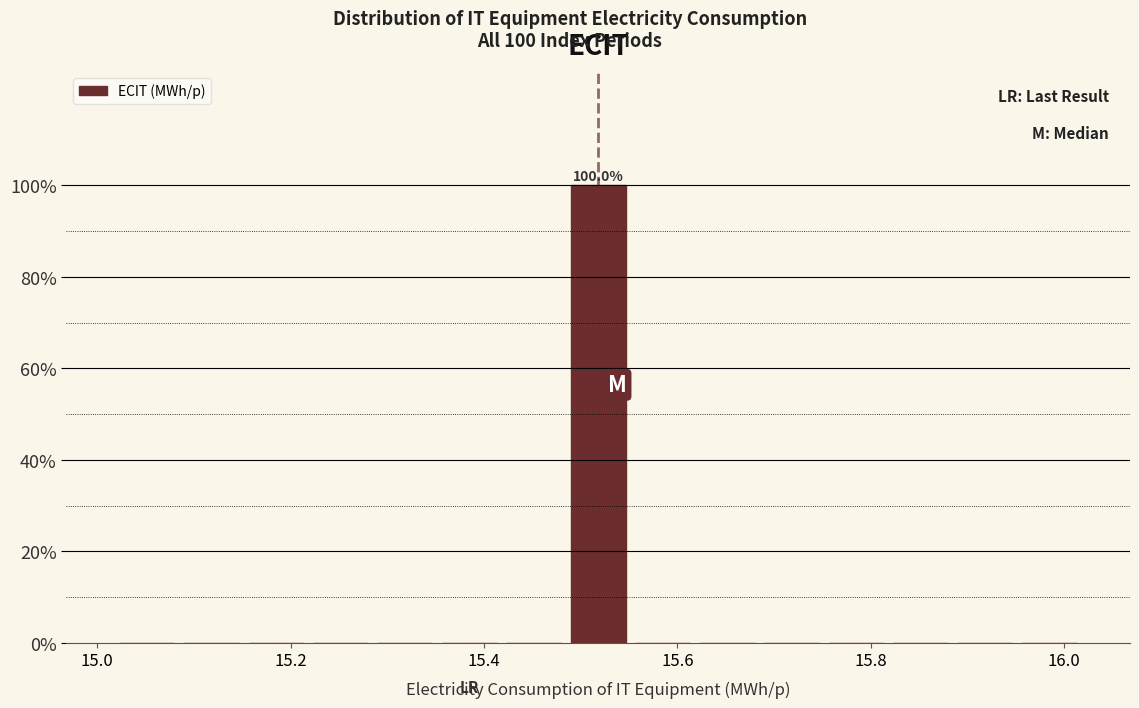

Around what value on the x-axis is the tallest bar? Give the approximate position of its centre, as read against the axis.

15.52